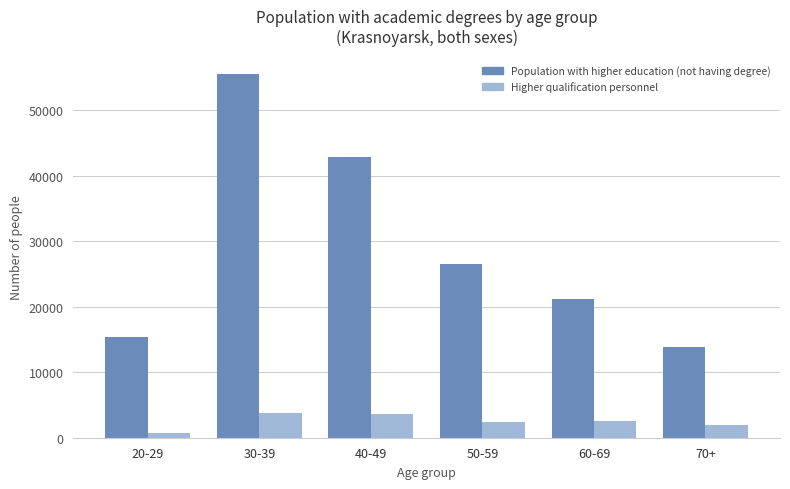

Rank the series at 70+ from highest to lowest value.

Population with higher education (not having degree), Higher qualification personnel